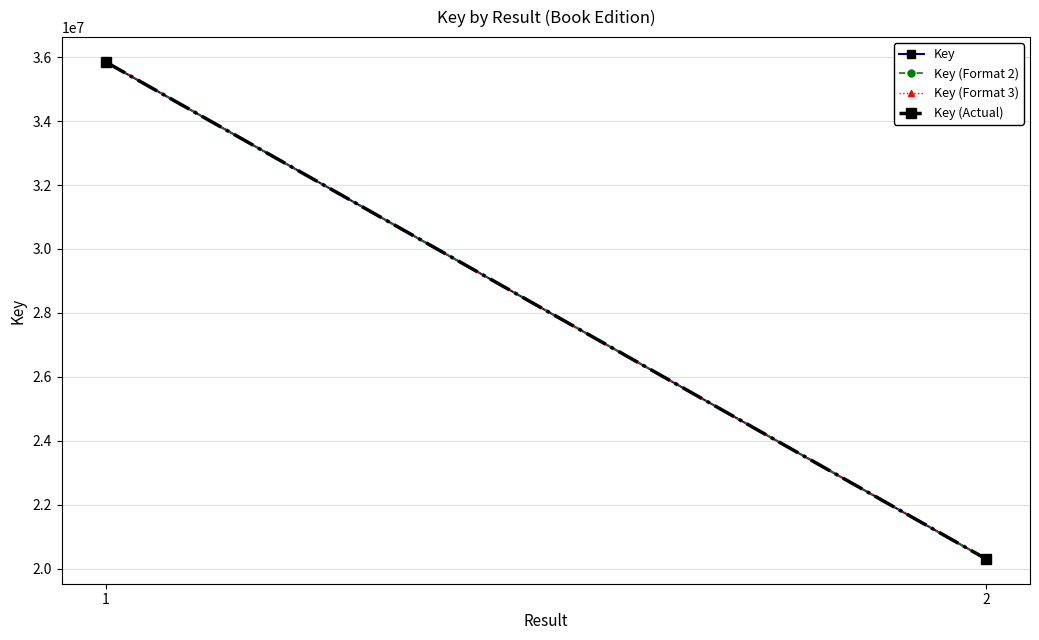

Reading left to right, extract all data points from this chart.

Key: 35849577.0	20307297.0
Key (Format 2): 35849756.2	20307398.5
Key (Format 3): 35849397.8	20307195.5
Key (Actual): 35849935.5	20307500.1